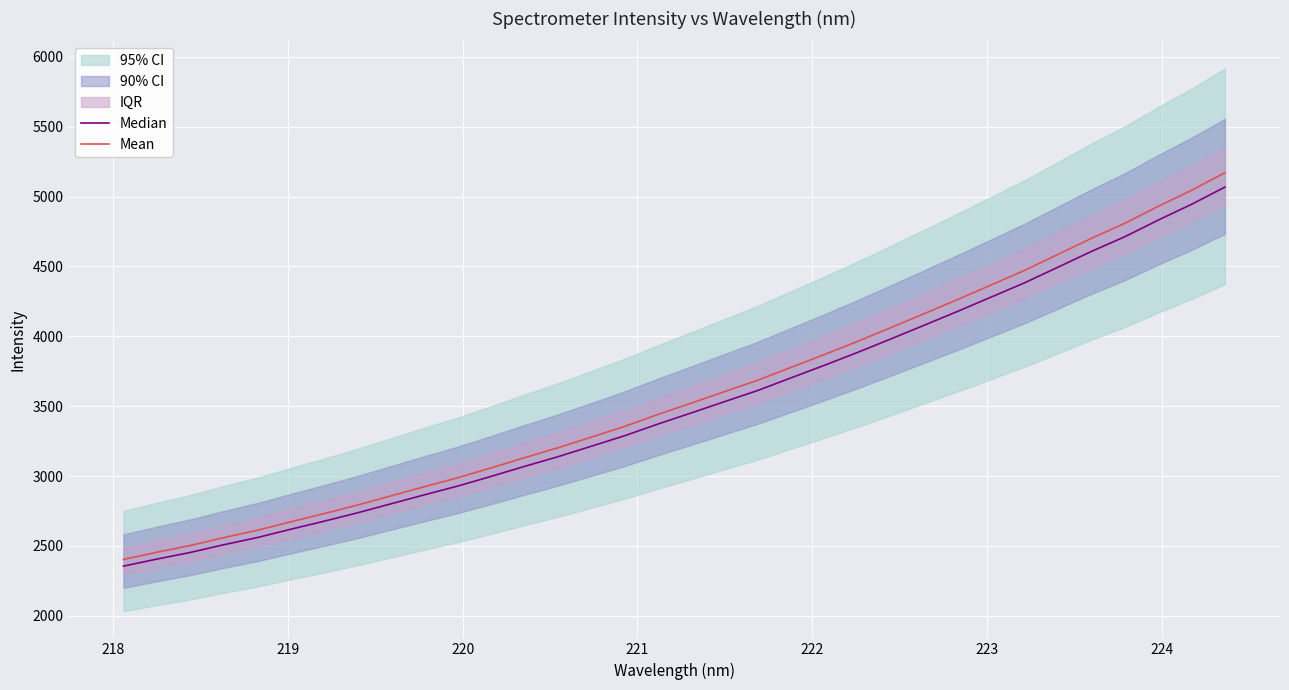

What is the lowest value of the Mean series?

2403.3